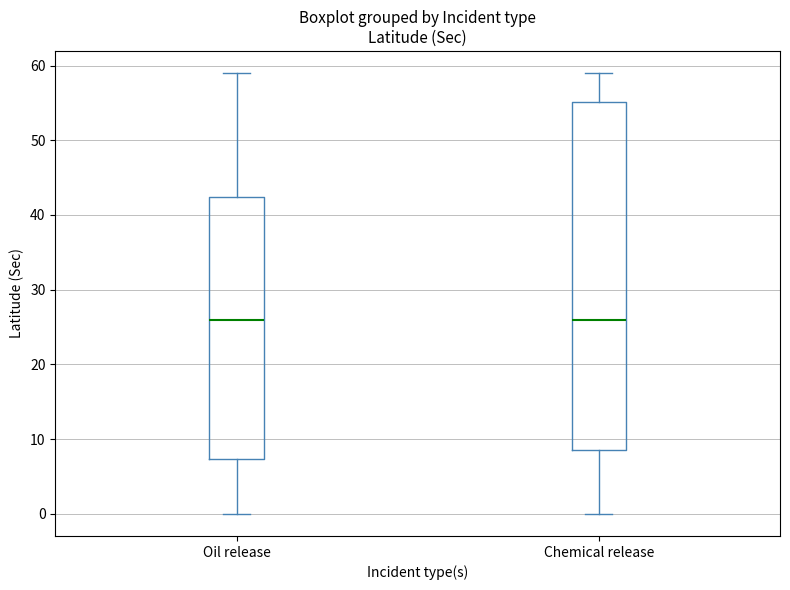

Reading left to right, transcribe this box plot: for each box, give where its median line is, the range the box spans, and where its two whiskers end, as read against the y-axis. The values are not printed on the chart, so give them approximately, as read against the axis.

Oil release: median 26, box 7 to 42, whiskers 0 to 59
Chemical release: median 26, box 9 to 55, whiskers 0 to 59